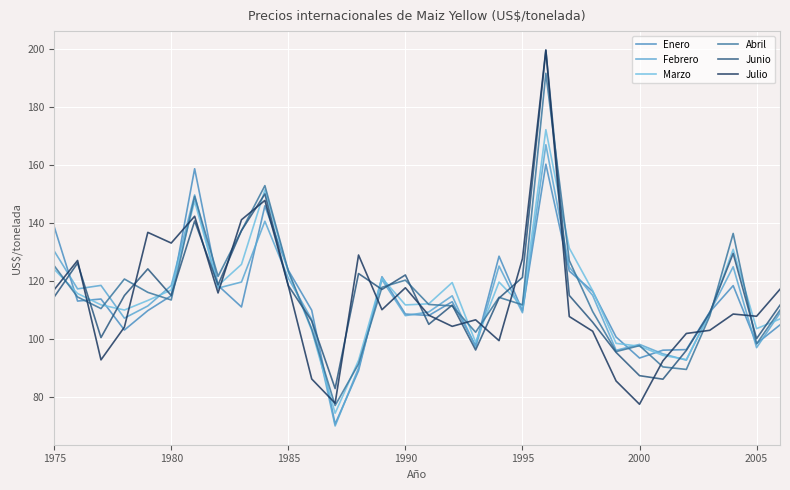

Does the chart display data point markers on the line(s)?

No